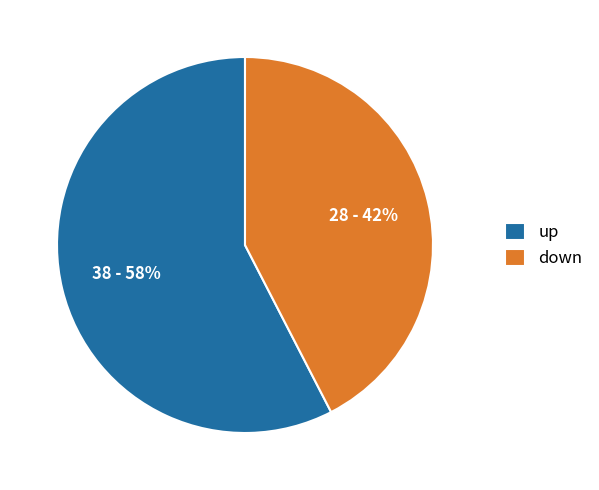

How many slices are in this pie chart?

2